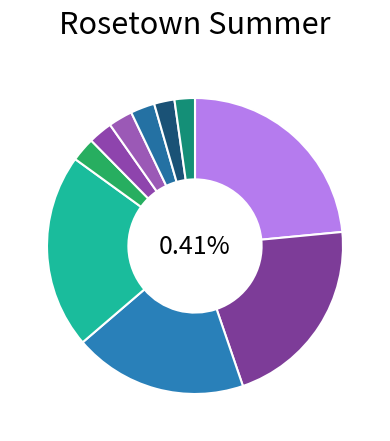

To the nearest percent, what percentage of the pie is Turtle?

3%